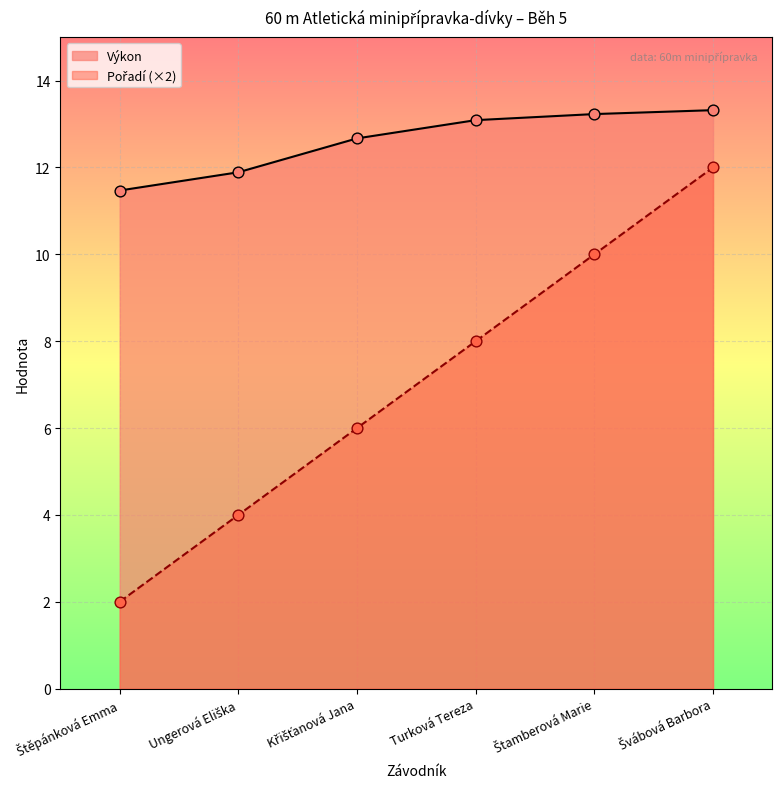

At which category is the sum across all series the highest?

Švábová Barbora